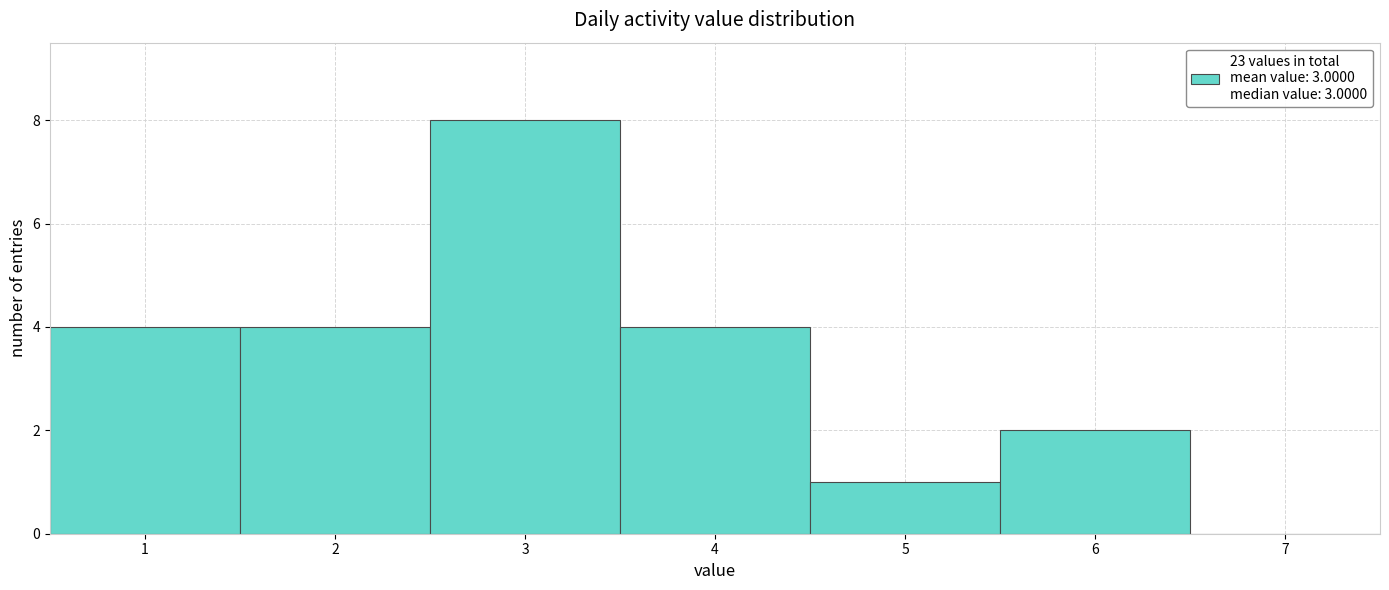

Reading left to right, transcribe this chart: for each bar, give the range it covers on the x-axis and its height. The values are not printed on the chart, so give them approximately, as read against the axis.

0.5 to 1.5: 4
1.5 to 2.5: 4
2.5 to 3.5: 8
3.5 to 4.5: 4
4.5 to 5.5: 1
5.5 to 6.5: 2
6.5 to 7.5: 0